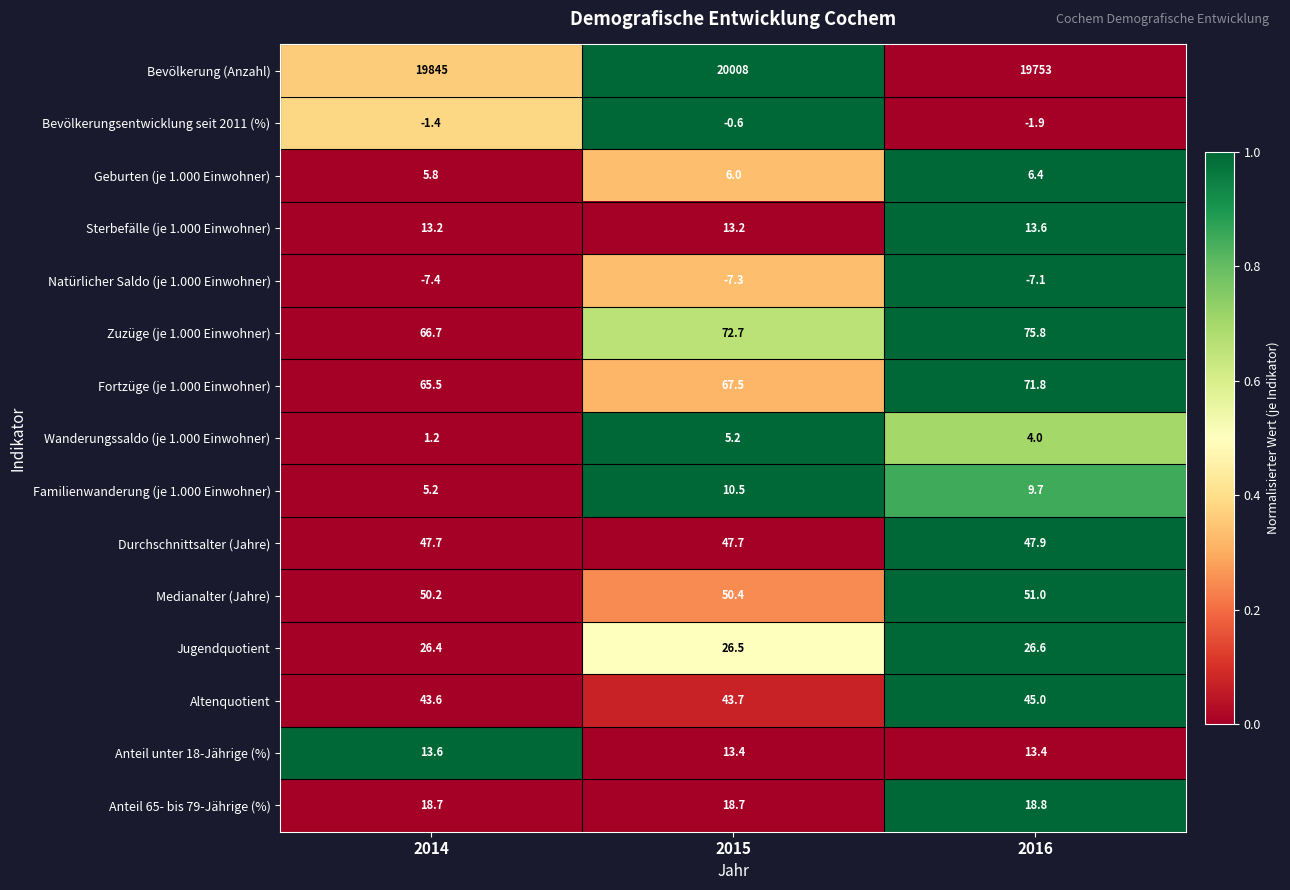

Which label corresponds to the smallest value in the chart?

2014